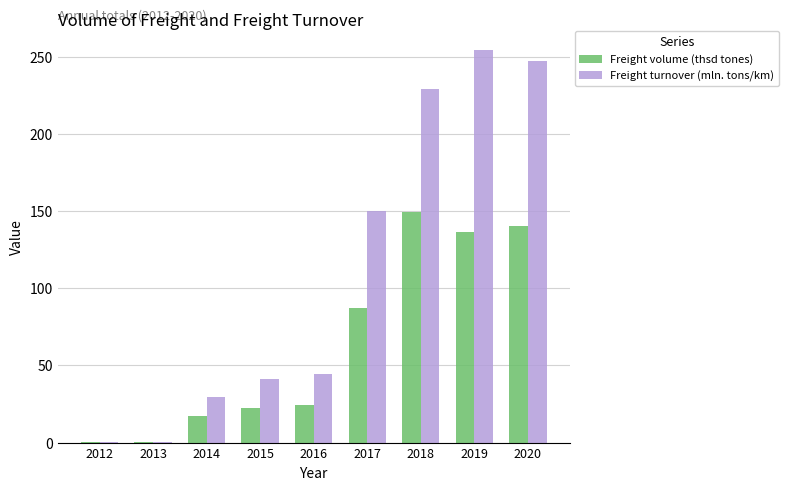

True or false: Freight volume (thsd tones) has a value of 24.3 at 2016.

True